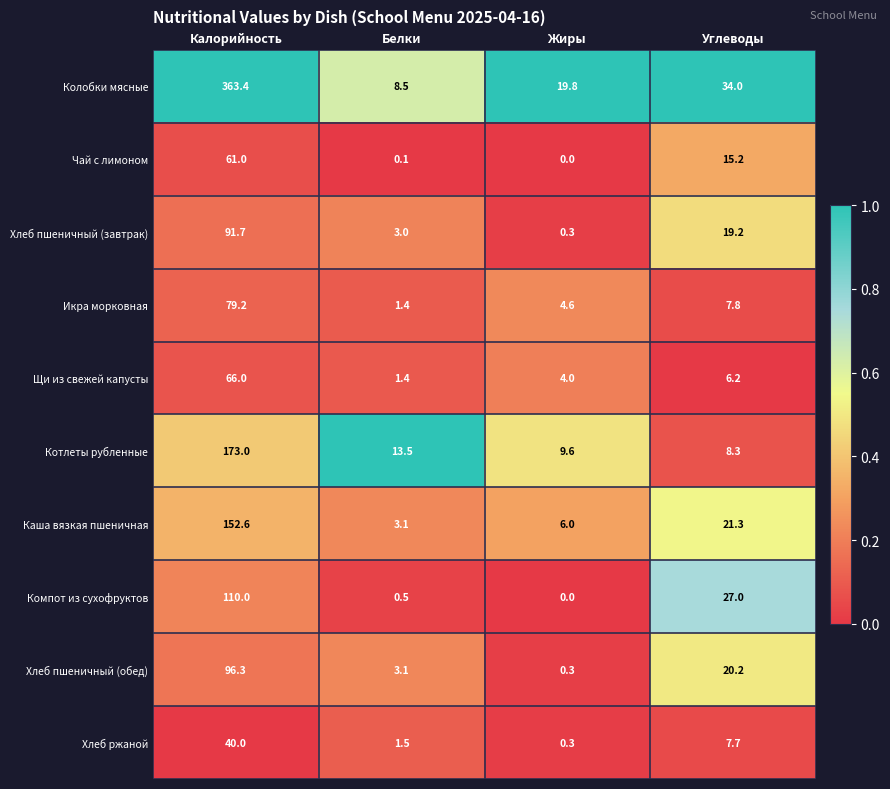

At which category is the sum across all series the highest?

Калорийность